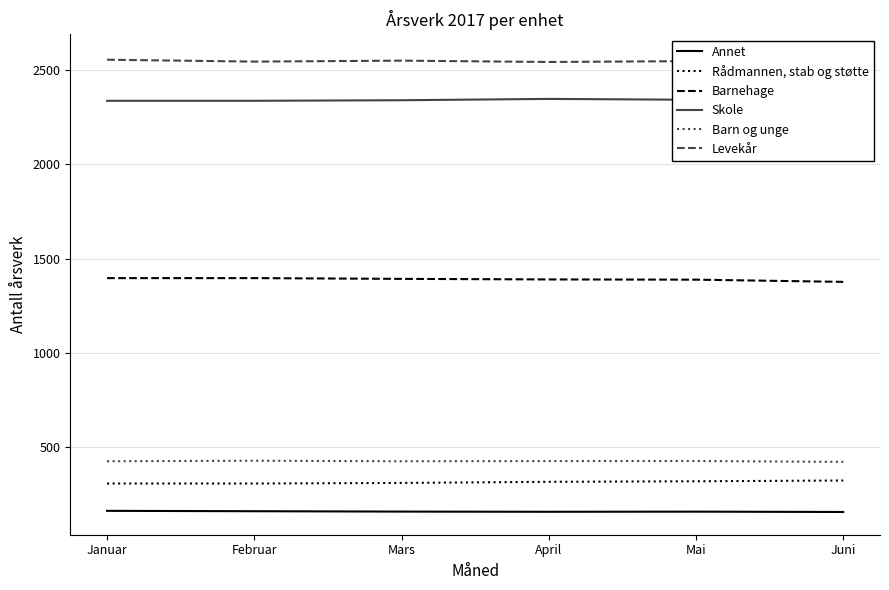

What is the value of the Skole point at the 5th from the left?

2343.4